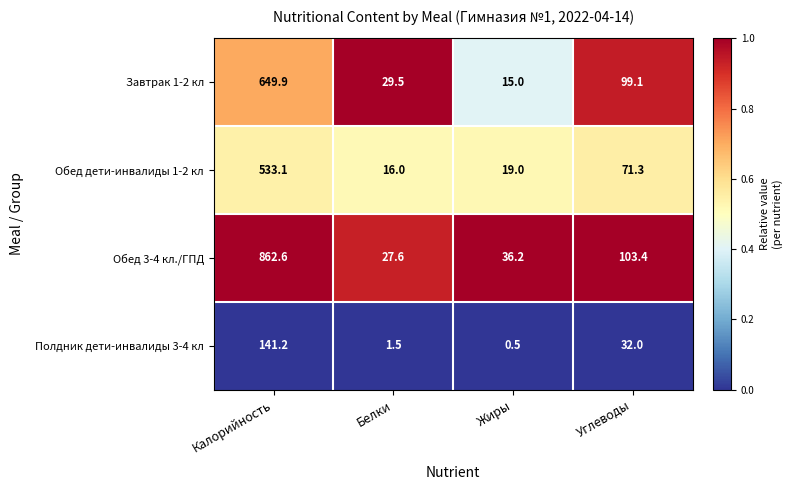

Reading left to right, transcribe all the data shown in this chart.

Завтрак 1-2 кл: 649.9	29.5	15.0	99.1
Обед дети-инвалиды 1-2 кл: 533.1	16.0	19.0	71.3
Обед 3-4 кл./ГПД: 862.6	27.6	36.2	103.4
Полдник дети-инвалиды 3-4 кл: 141.2	1.5	0.5	32.0